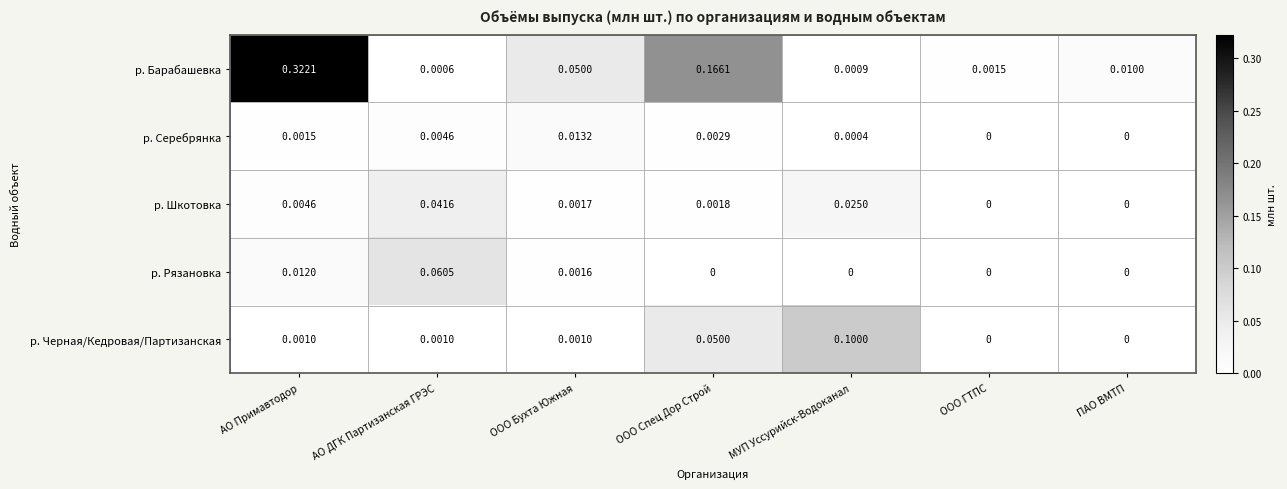

At which category is the sum across all series the highest?

АО Примавтодор